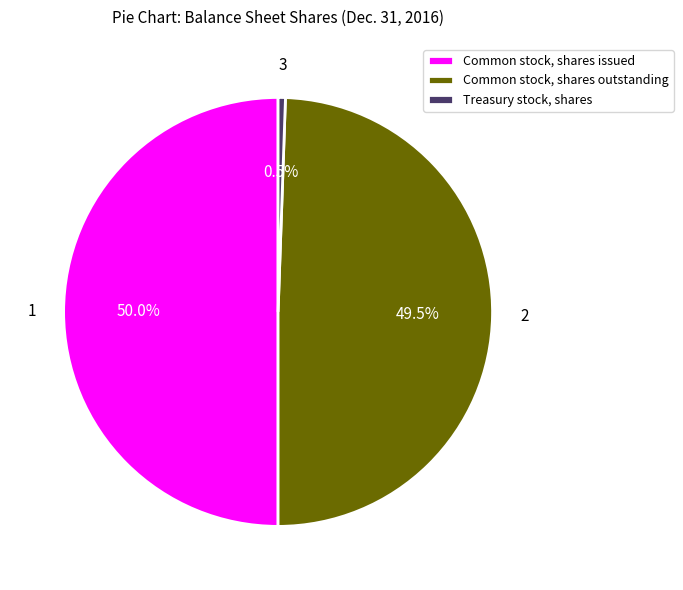

Does Common stock, shares outstanding represent more than half of the total?

No